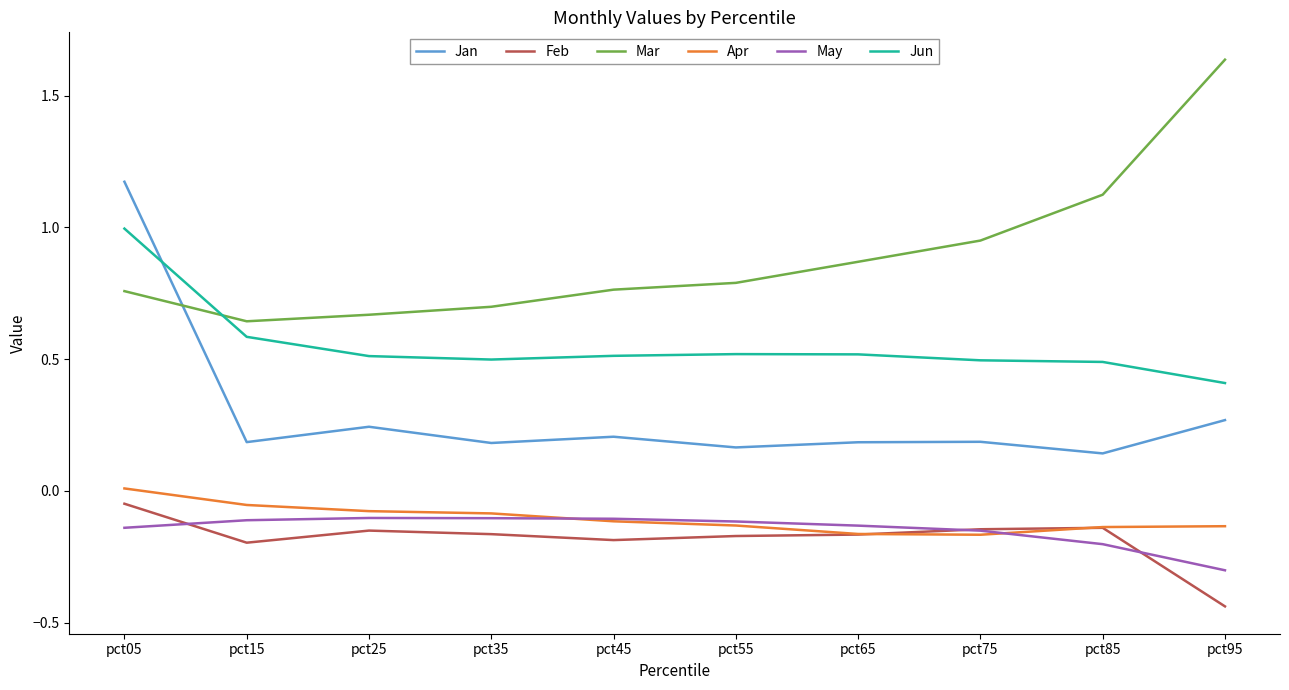

What value does the Jun series have at pct45?

0.5